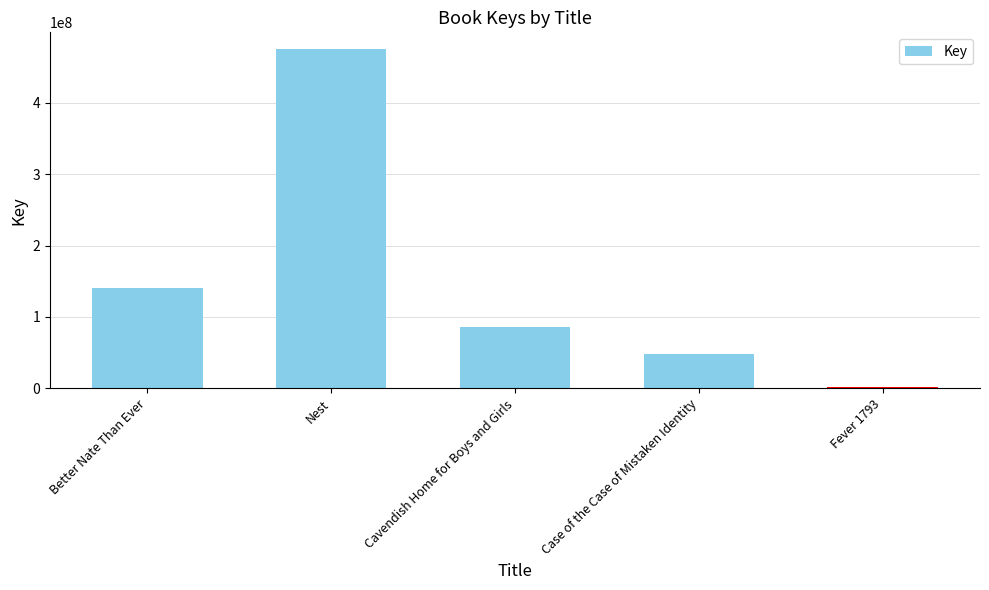

Reading left to right, transcribe all the data shown in this chart.

140118853	474828638	85439705	48773657	1791910